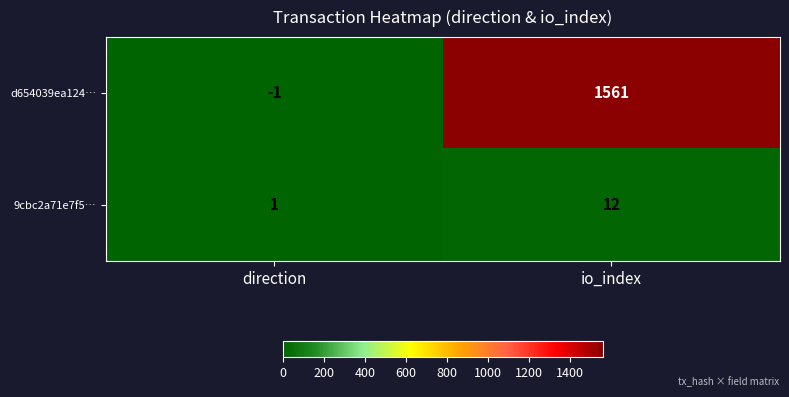

What is the difference between the highest and lowest values at io_index?

1549